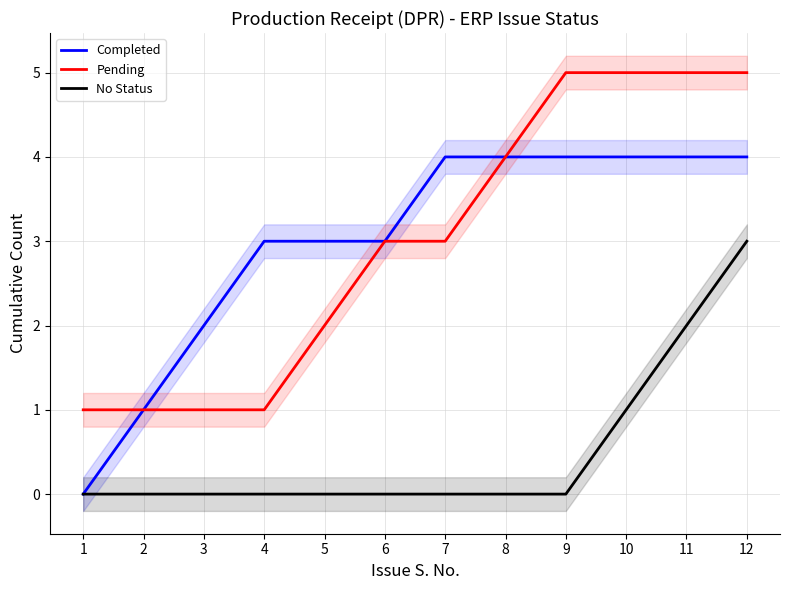

Reading left to right, what are all the values shown in this chart?

Completed: 1=0	2=1	3=2	4=3	5=3	6=3	7=4	8=4	9=4	10=4	11=4	12=4
Pending: 1=1	2=1	3=1	4=1	5=2	6=3	7=3	8=4	9=5	10=5	11=5	12=5
No Status: 1=0	2=0	3=0	4=0	5=0	6=0	7=0	8=0	9=0	10=1	11=2	12=3